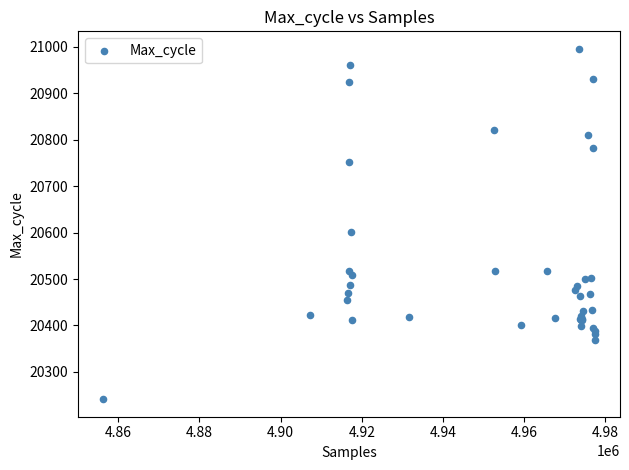

What Y value in the scatter plot is closest to 20618?

20602